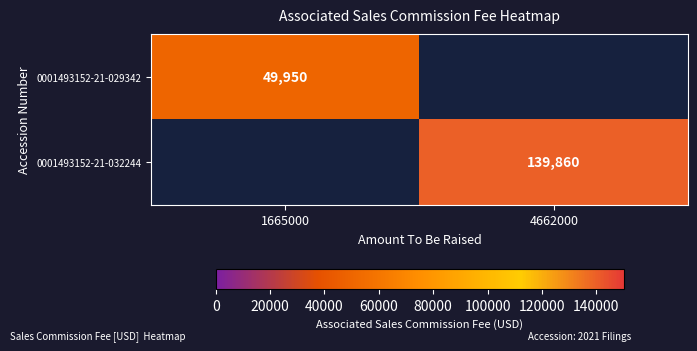

The value of 0001493152-21-032244 at 4662000 is 52900. True or false?

False